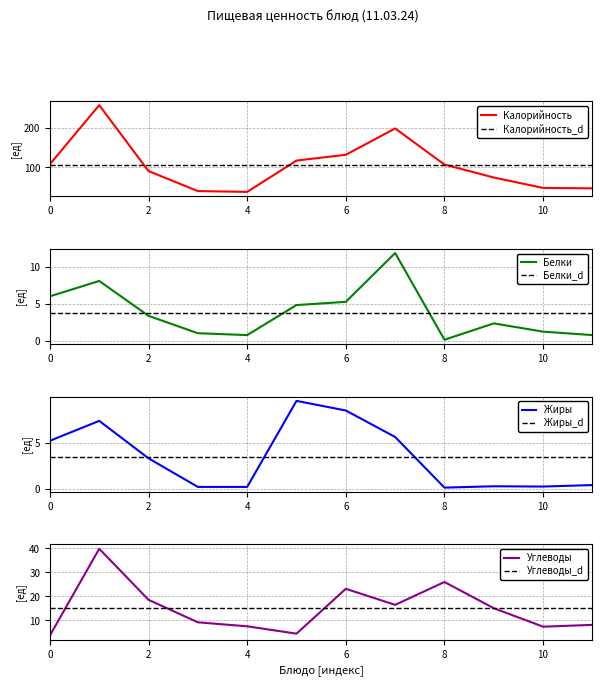

True or false: Жиры has a value of 3.3 at 2.

True